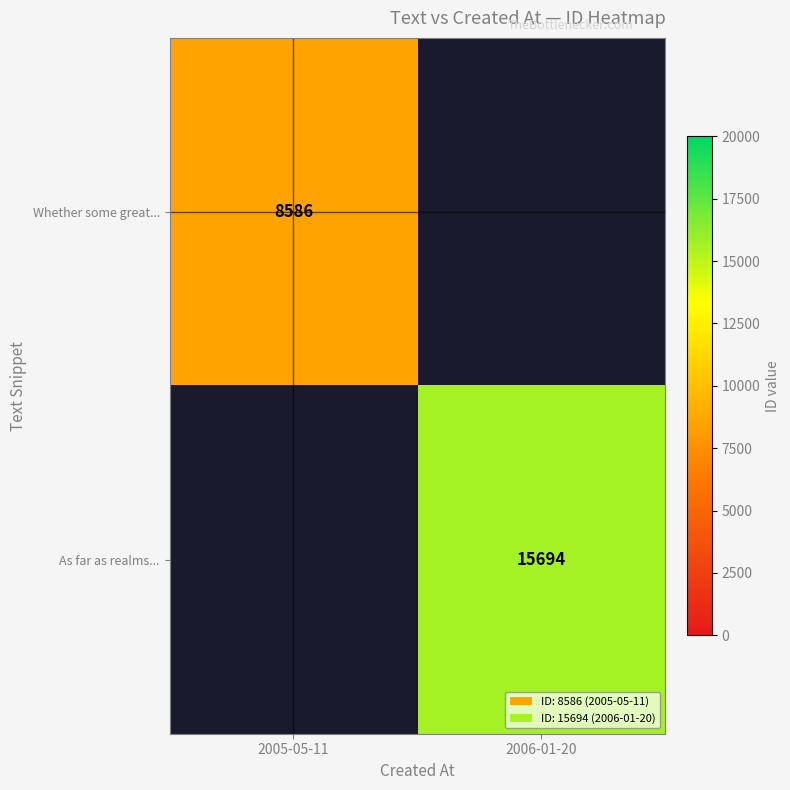

Is the value of As far as realms... at 2006-01-20 greater than the value of Whether some great... at 2005-05-11?

Yes